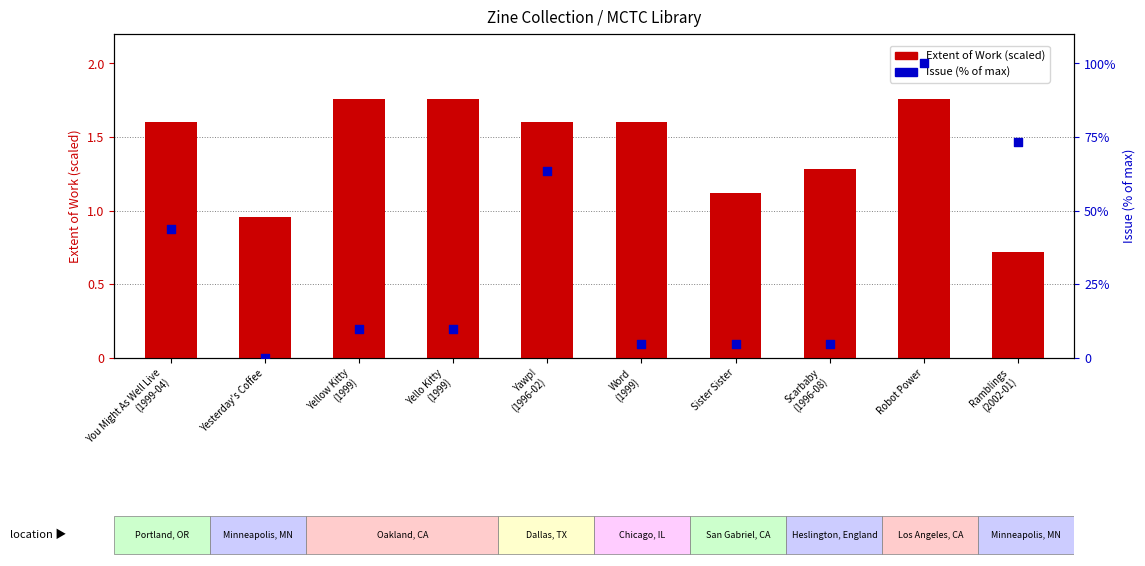

Which series contains the lowest Y value?

Issue (% of max)